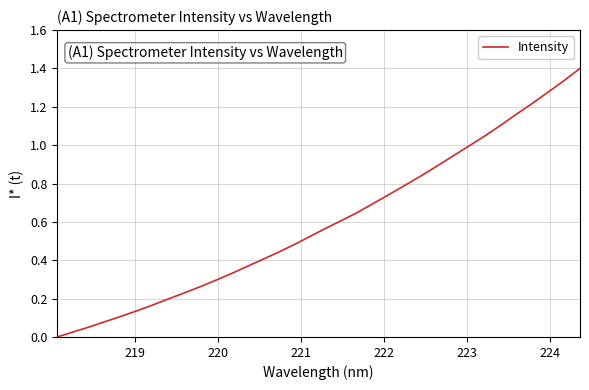

What is the maximum value shown in the chart?

1.4